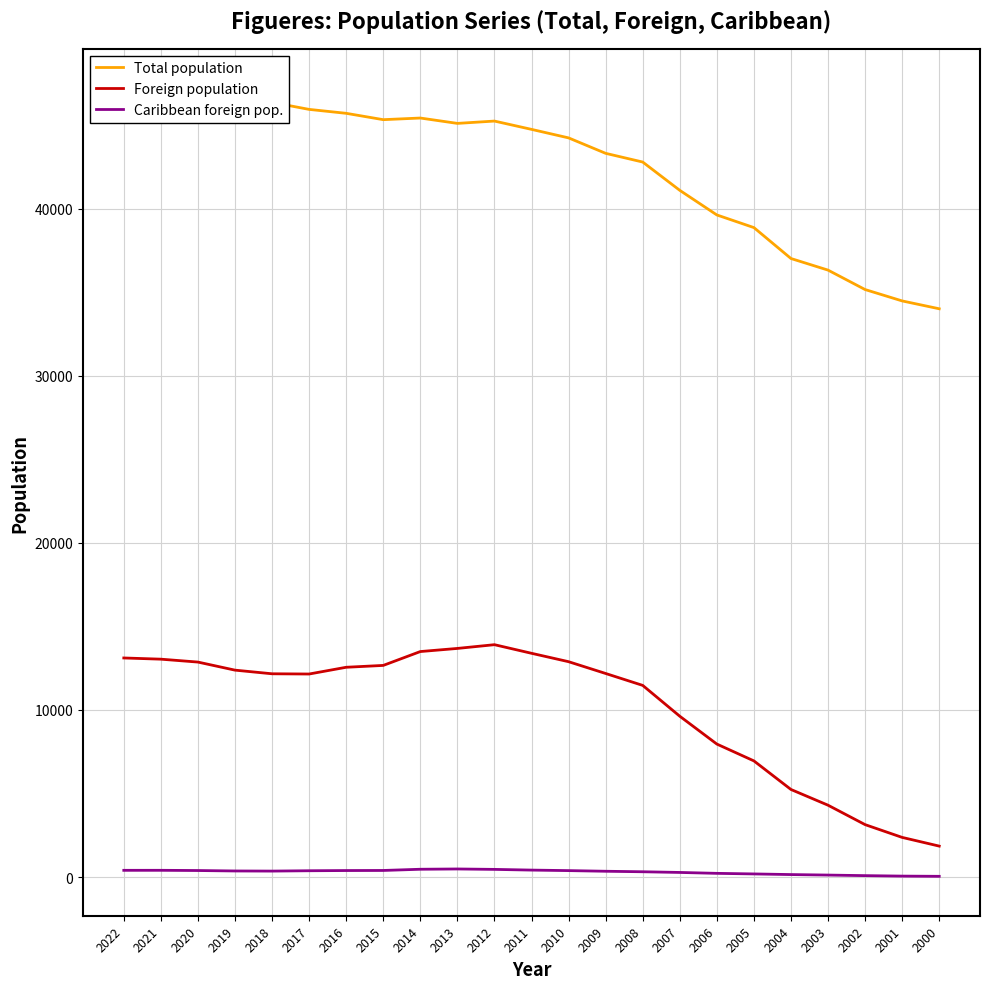

Reading left to right, transcribe all the data shown in this chart.

Total population: 47088	47043	47235	46654	46381	45961	45726	45346	45444	45123	45262	44765	44255	43330	42809	41115	39641	38884	37032	36338	35174	34493	34023
Foreign population: 13115	13043	12869	12386	12168	12154	12558	12669	13499	13686	13910	13395	12892	12186	11473	9627	7960	6952	5240	4299	3136	2371	1850
Caribbean foreign pop.: 400	401	388	361	354	375	387	392	464	481	456	414	383	344	314	273	219	184	146	116	82	54	41